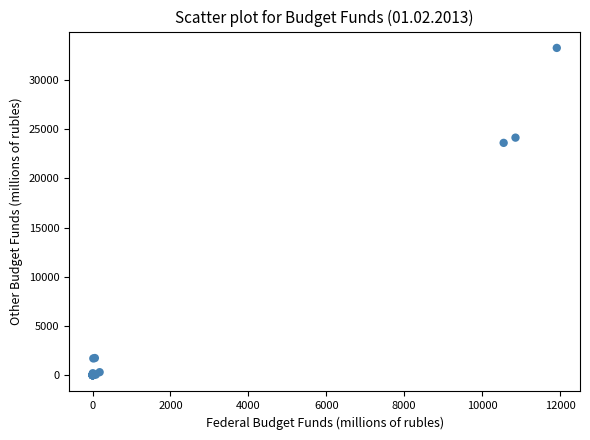

What Y value in the scatter plot is closest to 16640?

23621.7